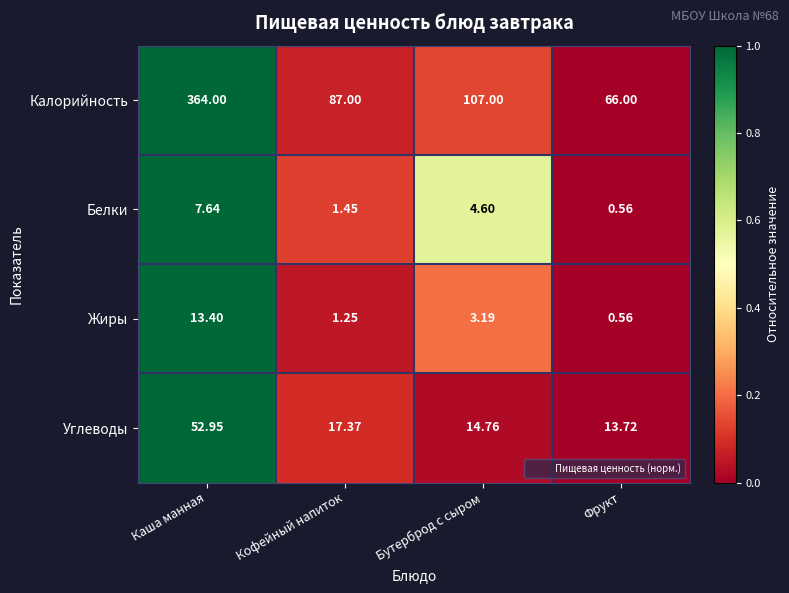

Which category has the highest value across all series?

Каша манная